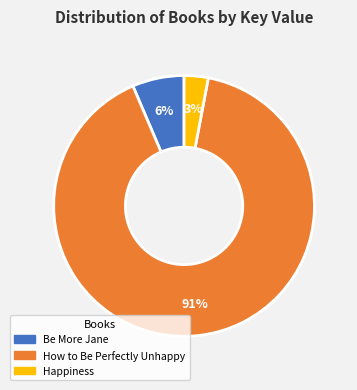

Is it true that Happiness is 3% of the pie?

True